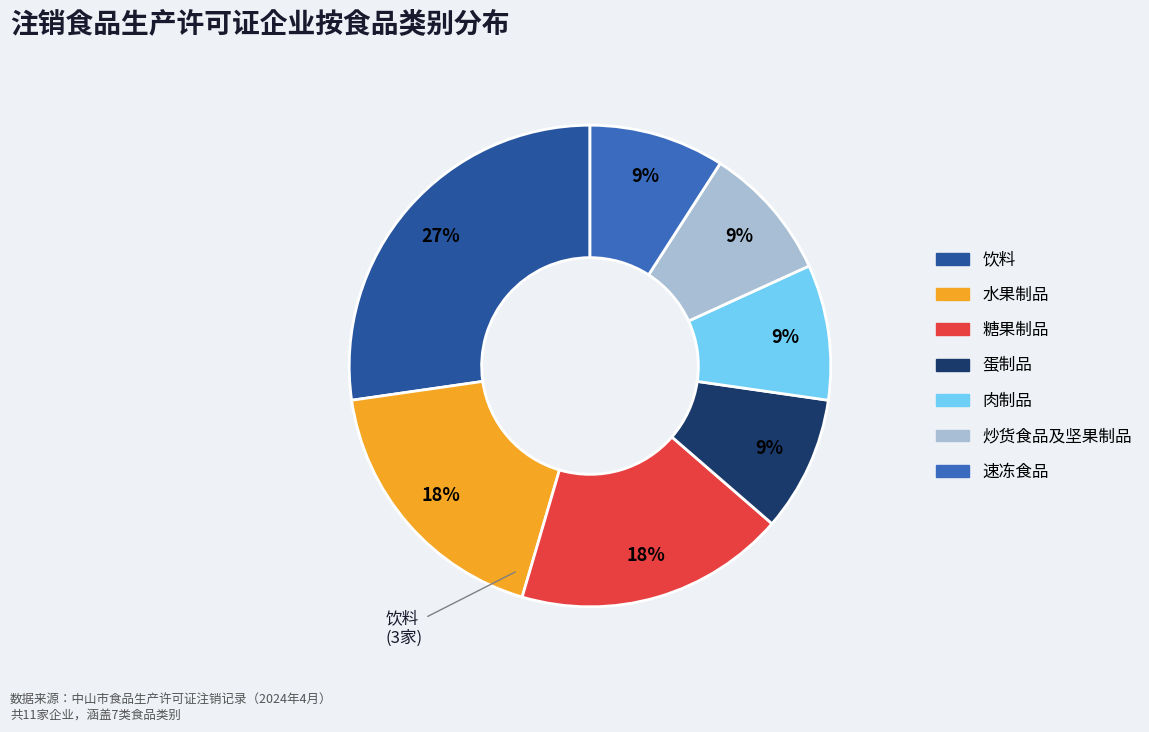

Do 糖果制品 and 速冻食品 together represent more than half of the pie?

No